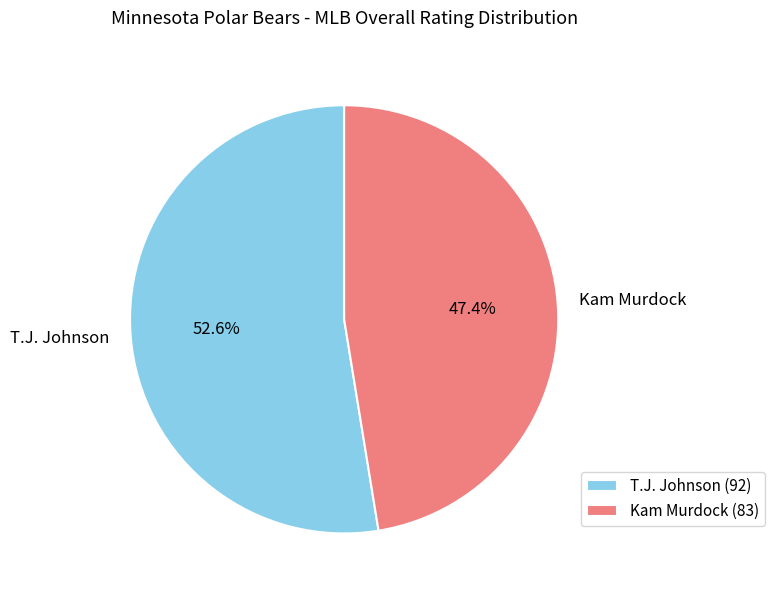

What is the ratio of the value at Kam Murdock to the value at T.J. Johnson?

0.9